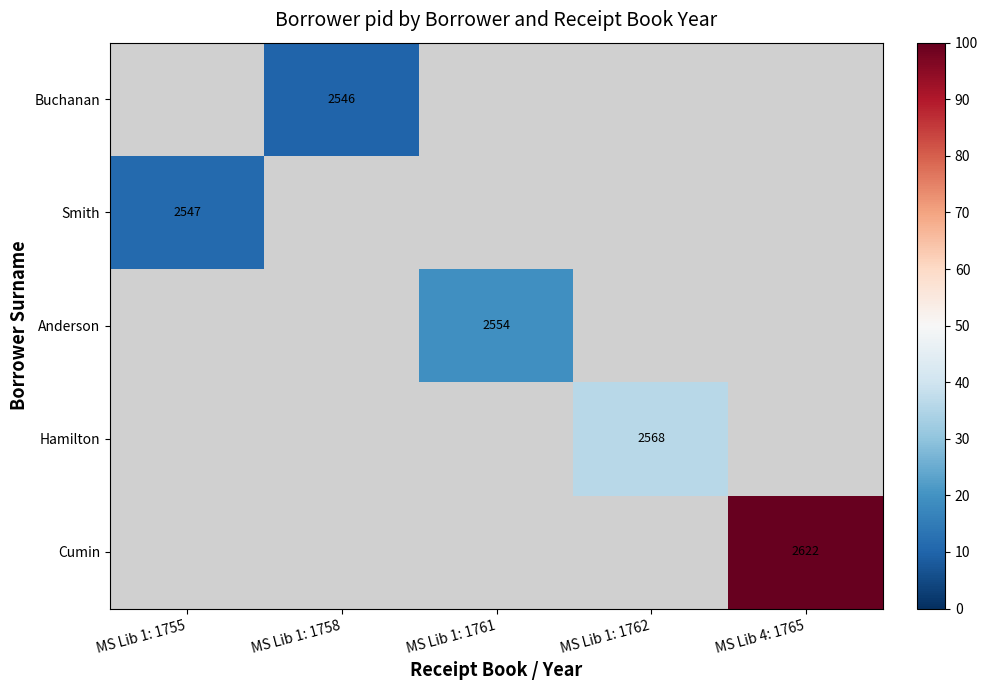

The value of Smith at MS Lib 1: 1755 is 7.3. True or false?

False